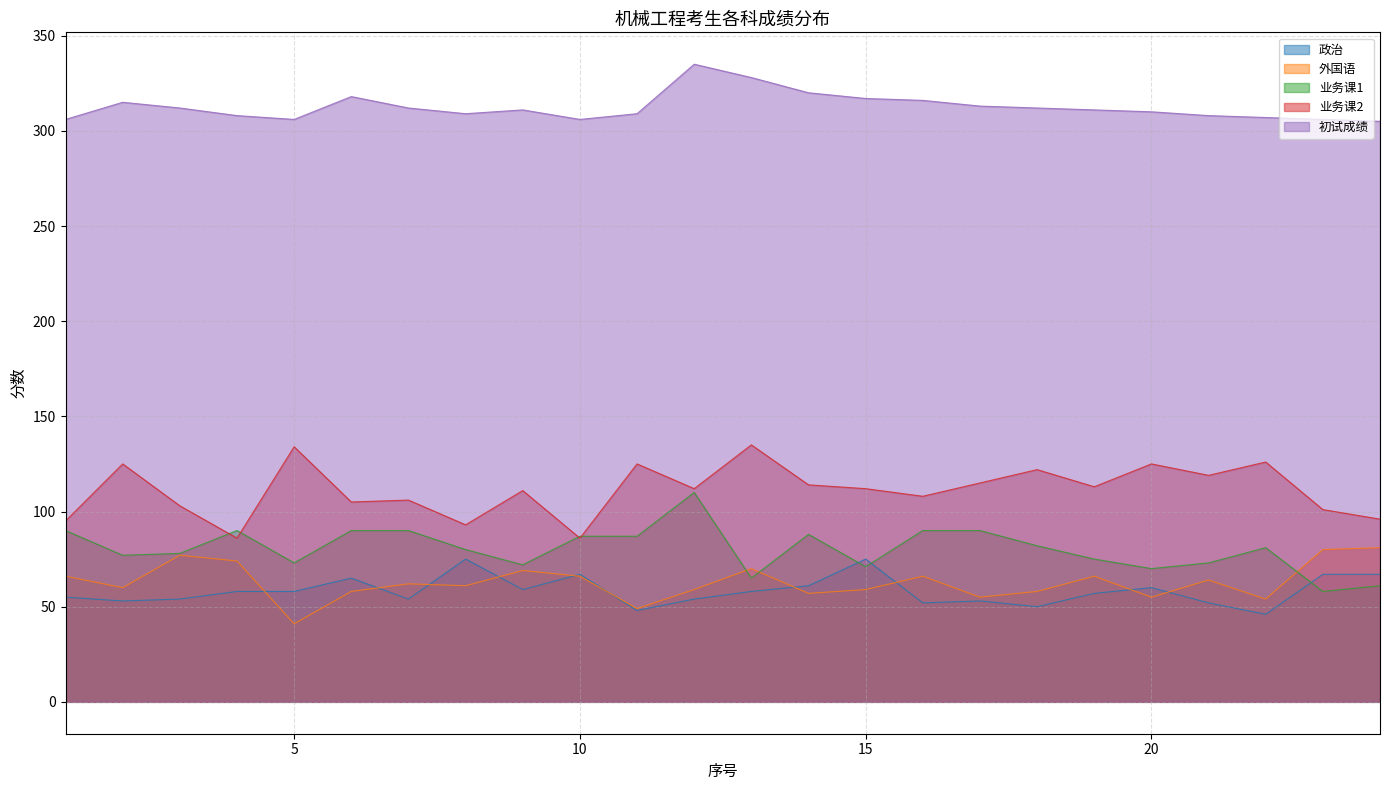

Where is the first local maximum for 政治?

6